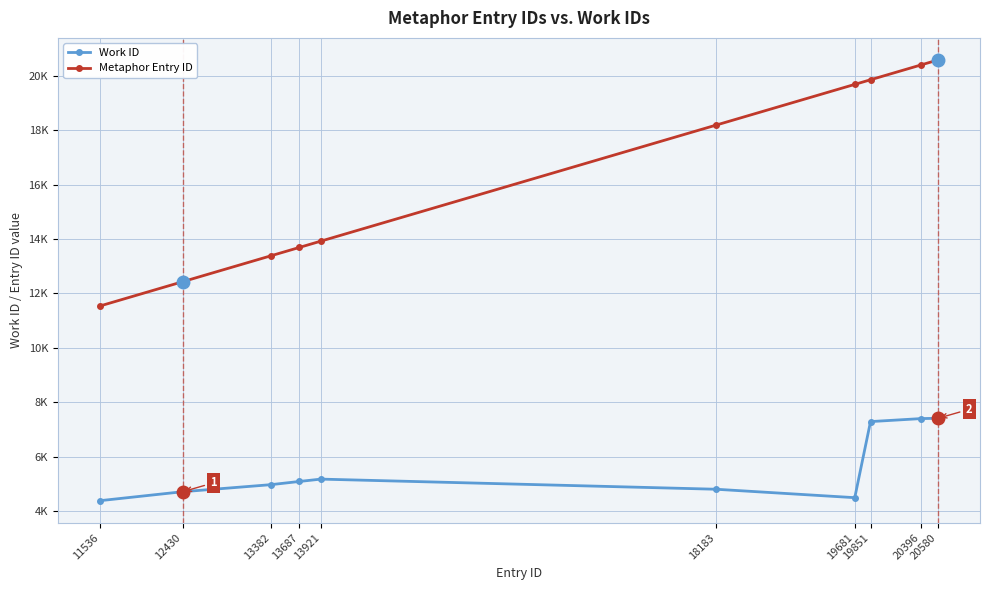

At which category does the chart reach its peak across all series?

20580